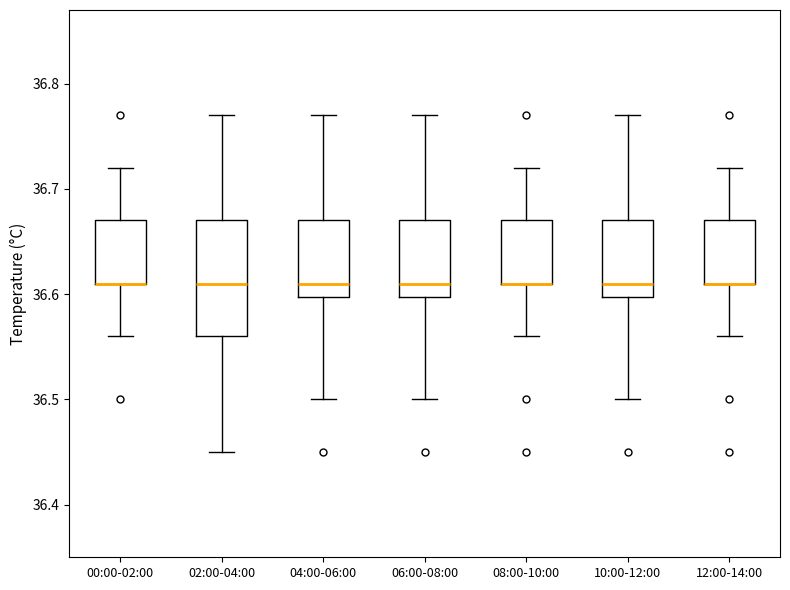

Where is the lower edge of the box for 02:00-04:00 on the y-axis? The values are not printed on the chart, so give them approximately, as read against the axis.

36.56